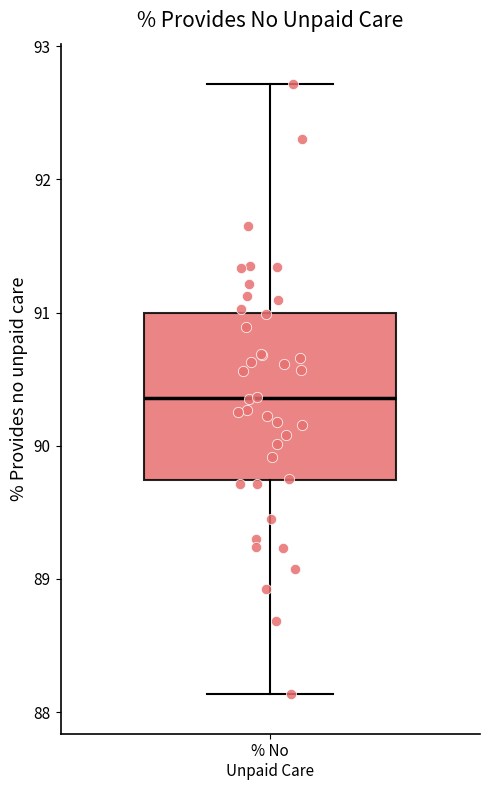

Transcribe this box plot: give where the median line is, the range the box spans, and where the two whiskers end, as read against the y-axis. The values are not printed on the chart, so give them approximately, as read against the axis.

median 90.4, box 89.7 to 91.0, whiskers 88.1 to 92.7